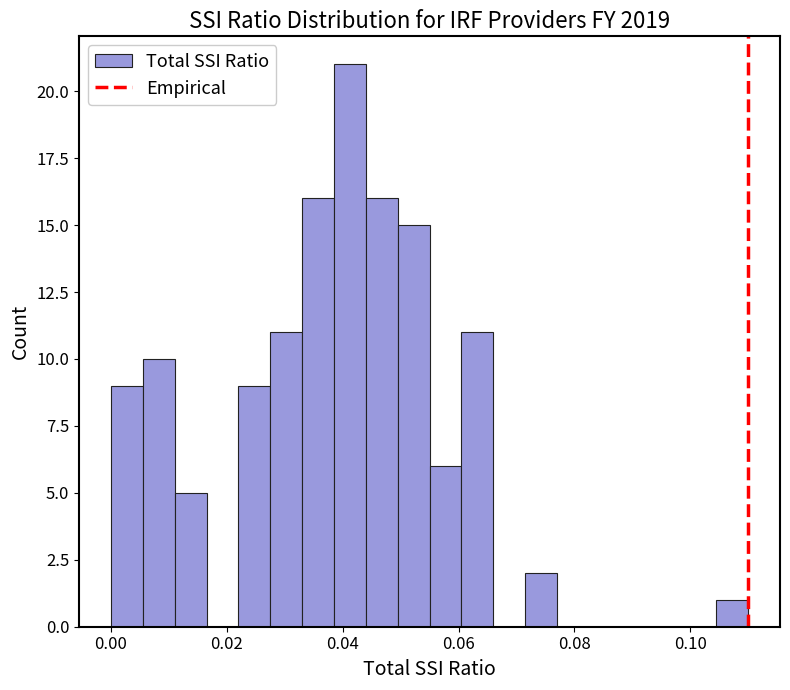

Around what value on the x-axis is the tallest bar? Give the approximate position of its centre, as read against the axis.

0.042